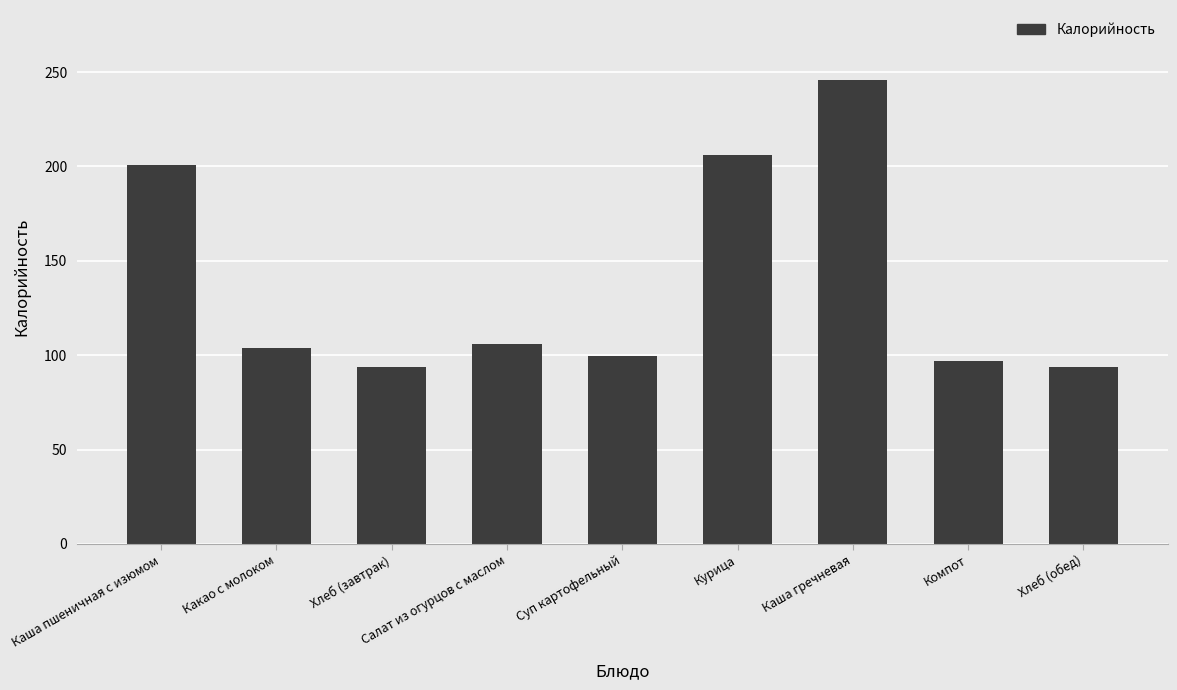

What is the sum of all values?

1247.7